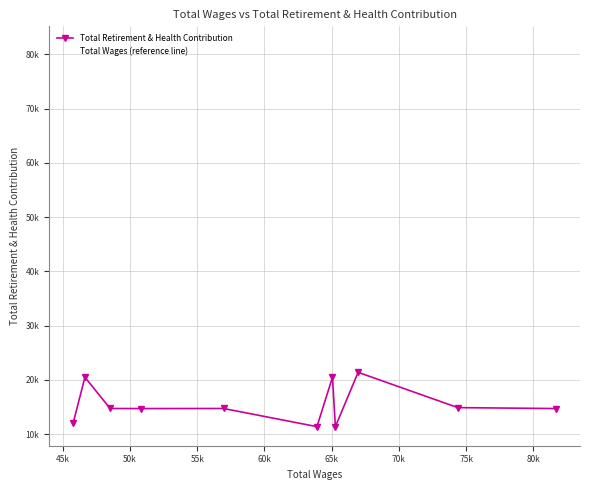

Does the chart have visible grid lines?

Yes